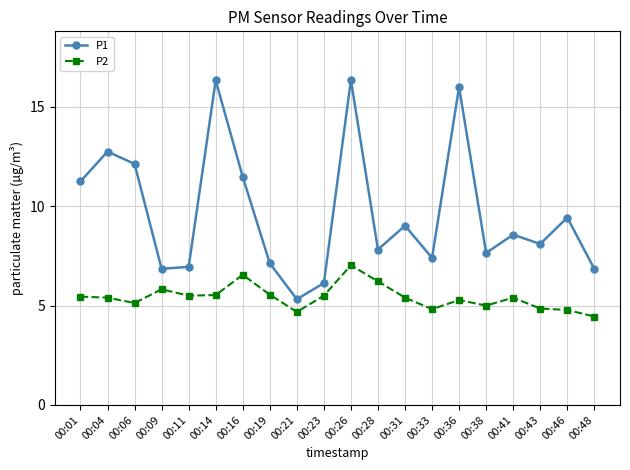

At which label does P1 reach its minimum?

00:21